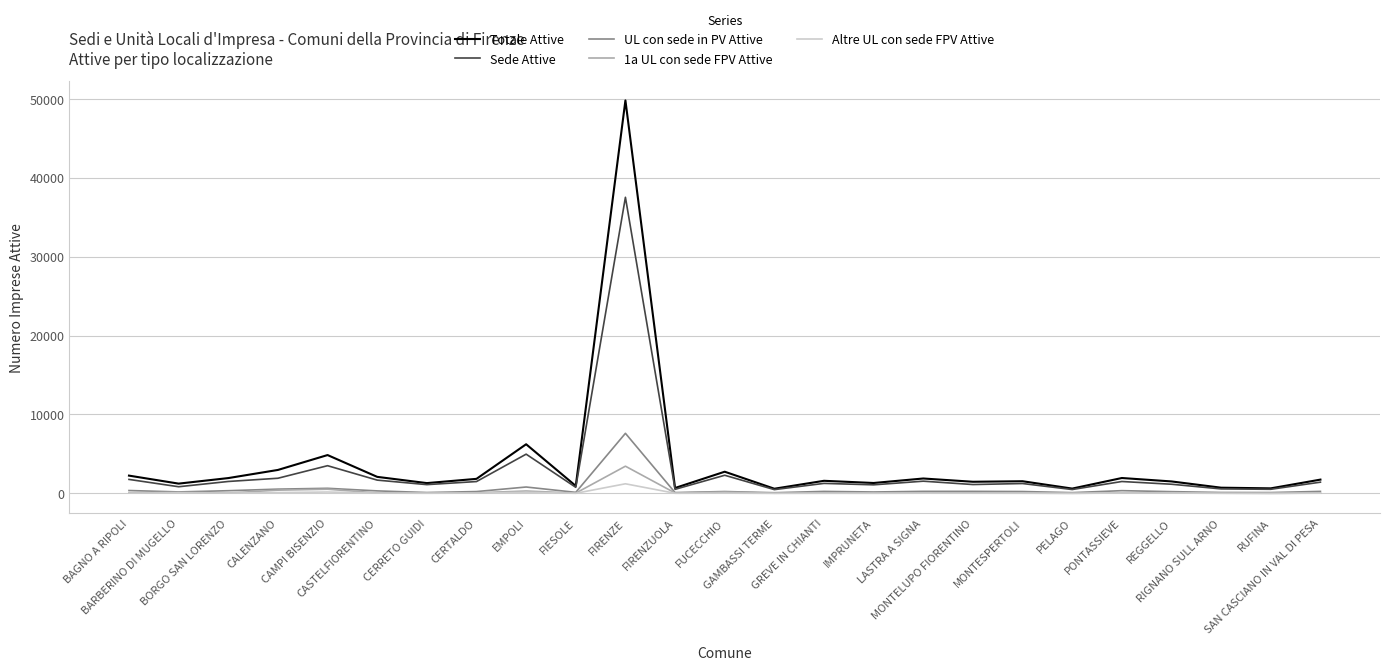

Which series has the widest spread of values?

Totale Attive